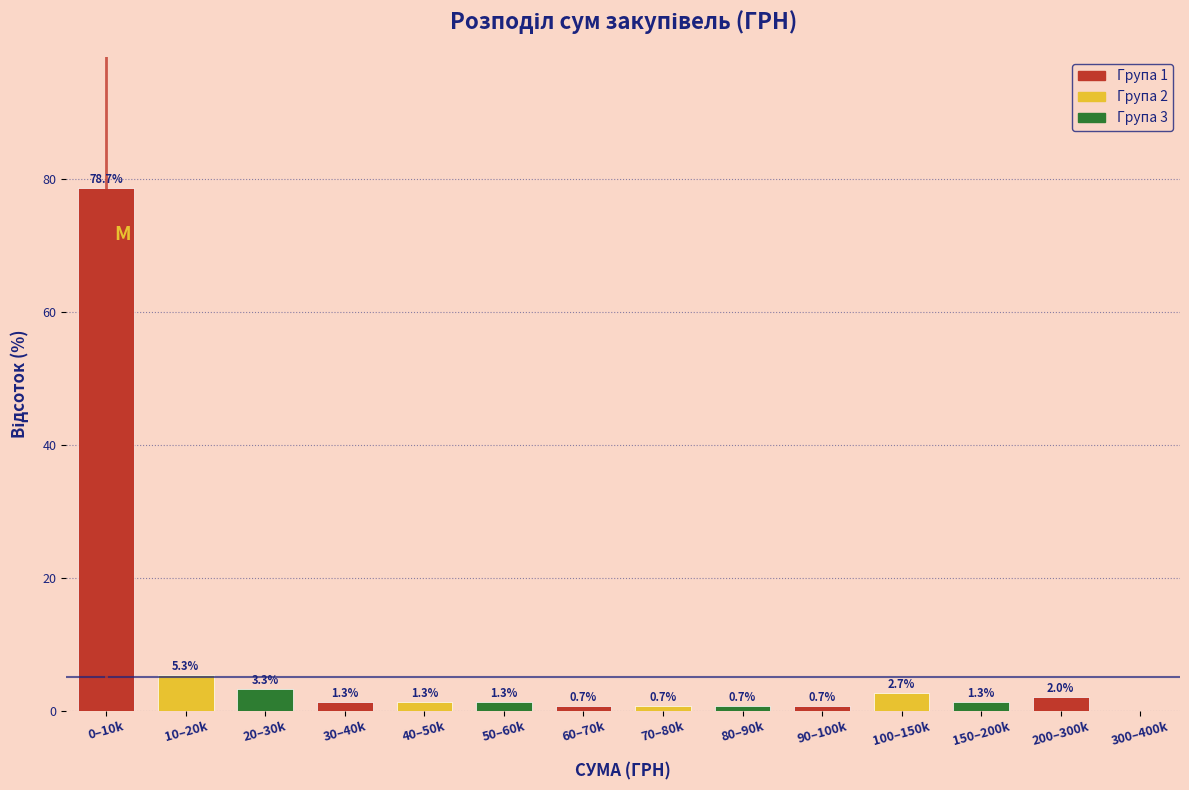

Reading left to right, list all the values displayed in this chart.

0–10k=78.7	10–20k=5.3	20–30k=3.3	30–40k=1.3	40–50k=1.3	50–60k=1.3	60–70k=0.7	70–80k=0.7	80–90k=0.7	90–100k=0.7	100–150k=2.7	150–200k=1.3	200–300k=2.0	300–400k=0.0